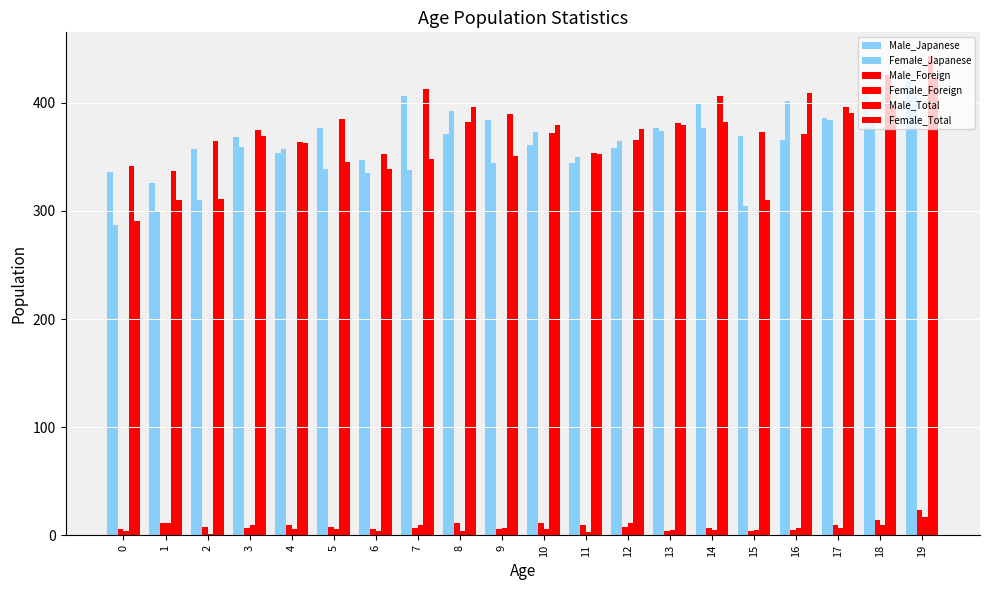

Are the bars grouped side by side (vs. stacked)?

Yes